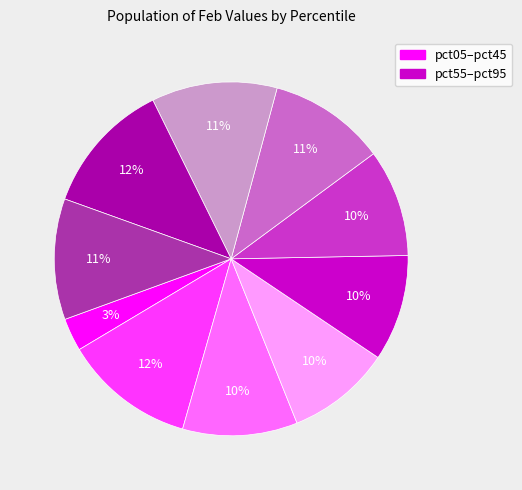

To the nearest percent, what is the difference between the largest and smallest slice percentages?

9%